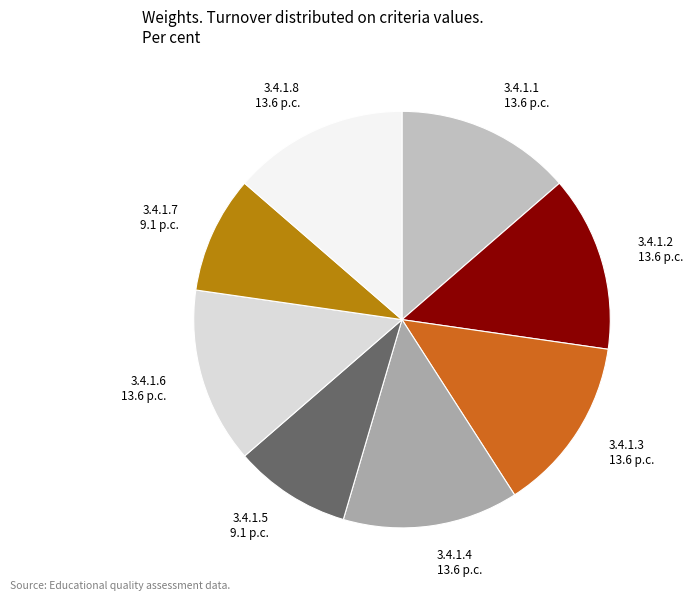

True or false: 3.4.1.8 accounts for 14% of the total.

True